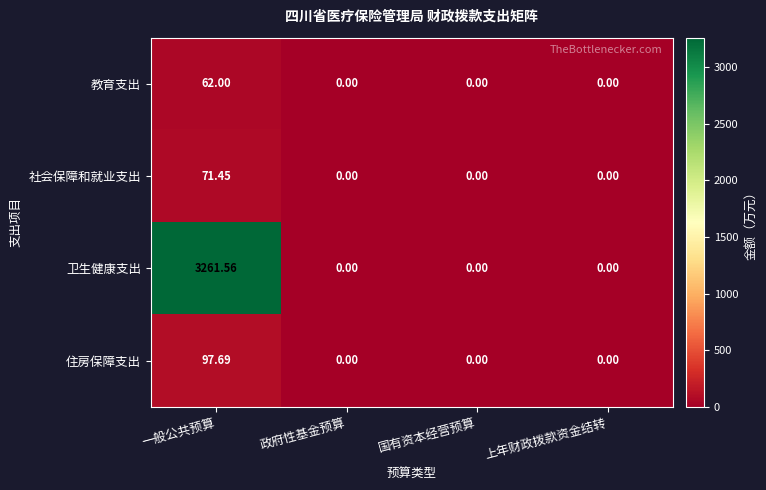

At which category is the sum across all series the highest?

一般公共预算